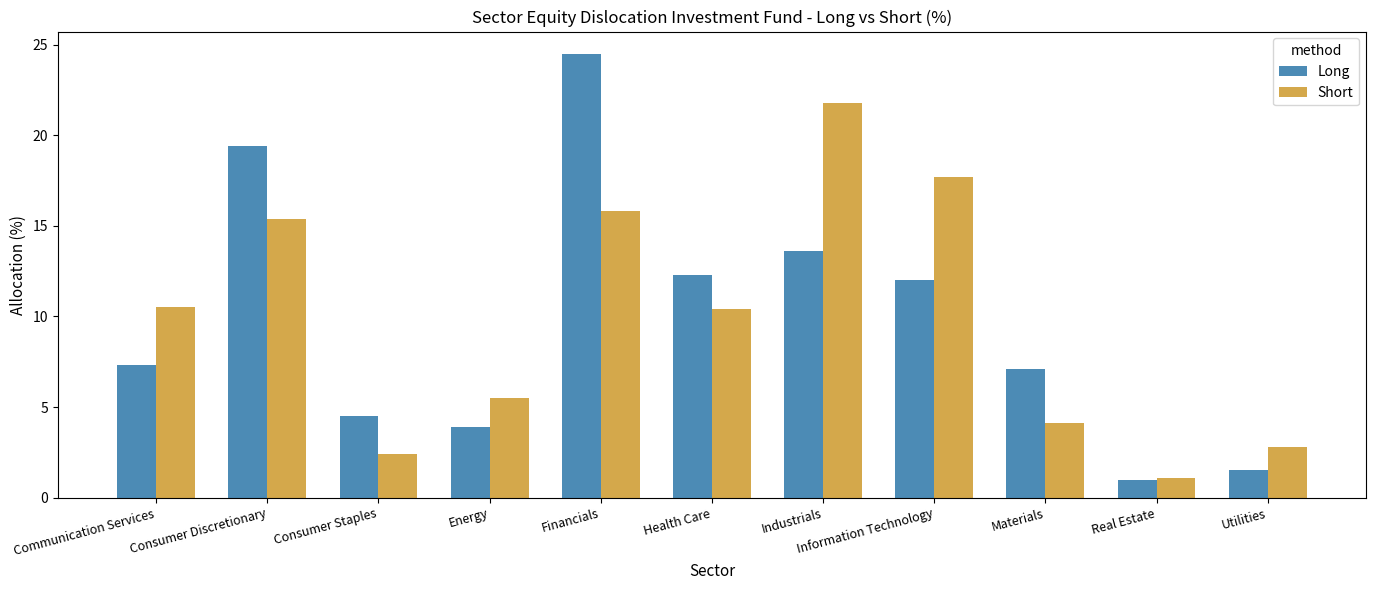

Read the Short value at Industrials.

21.8